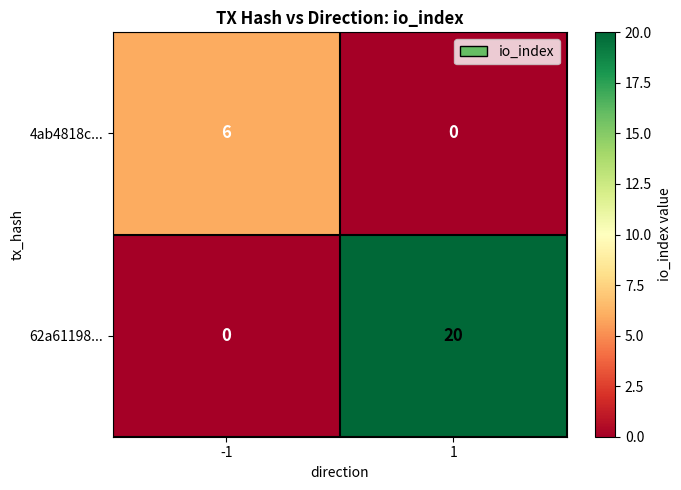

At how many categories does at least one series exceed 17?

1